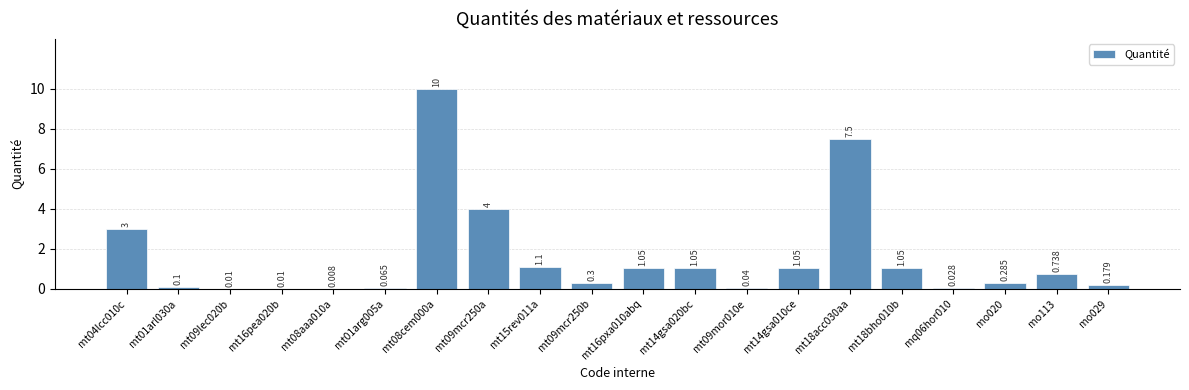

How many categories are shown in the chart?

20